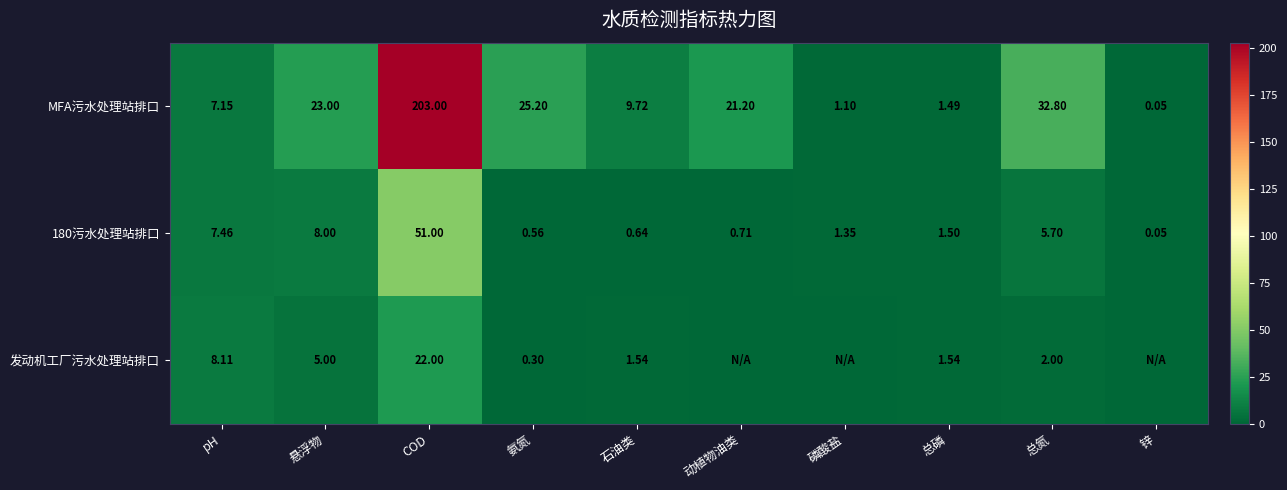

What is the maximum value for MFA污水处理站排口?

203.0